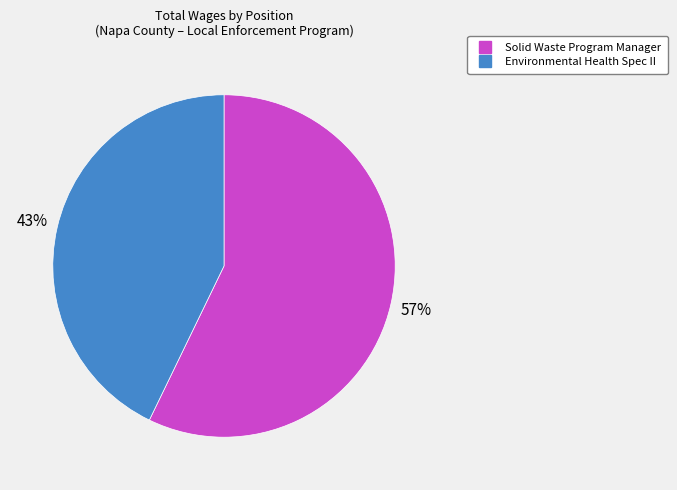

How many slices are in this pie chart?

2